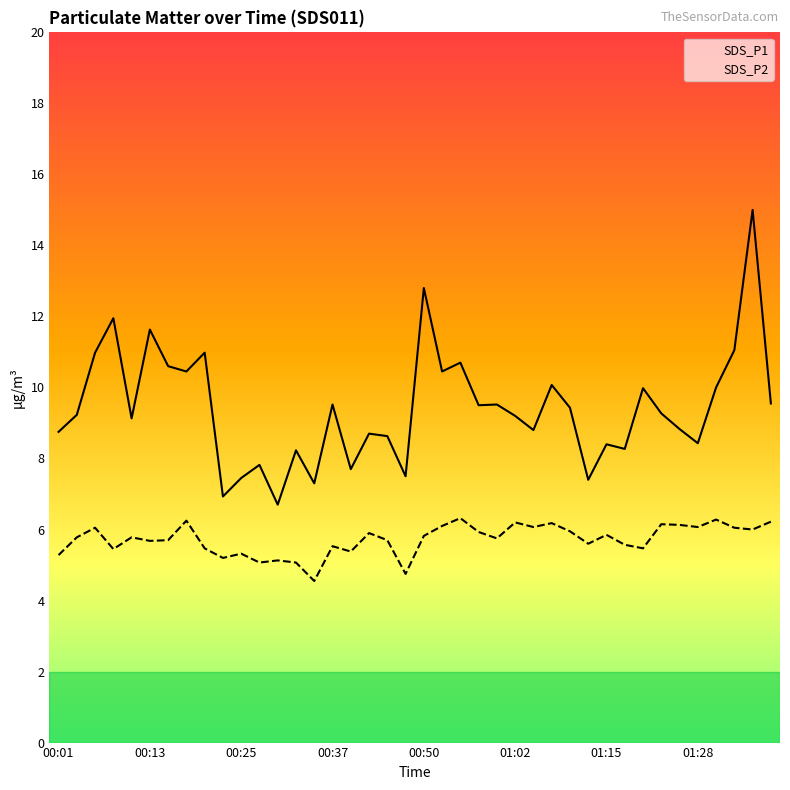

What are all the series names shown in the legend?

SDS_P1, SDS_P2